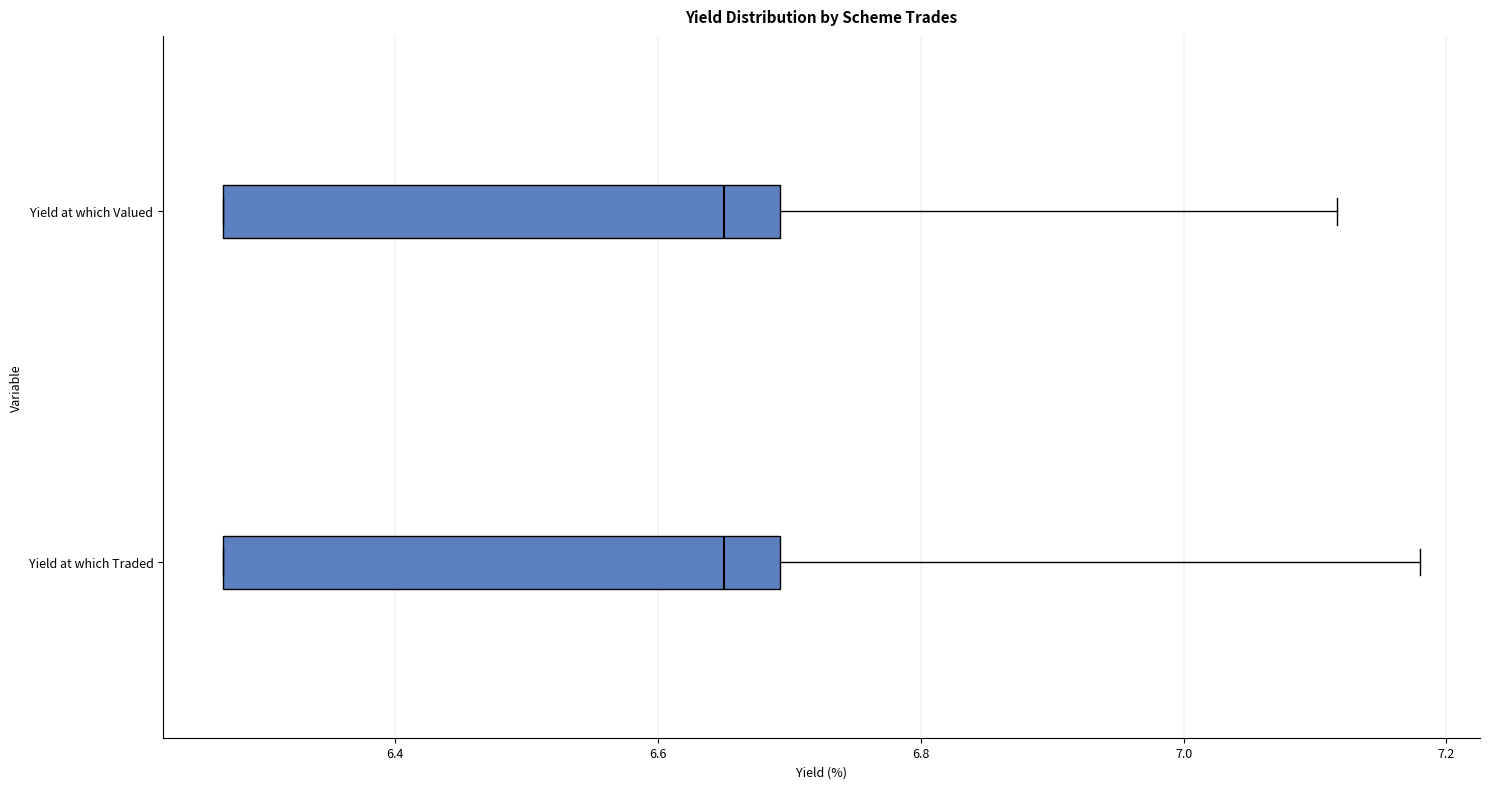

Where is the right edge of the box for Yield at which Traded on the x-axis? The values are not printed on the chart, so give them approximately, as read against the axis.

6.70